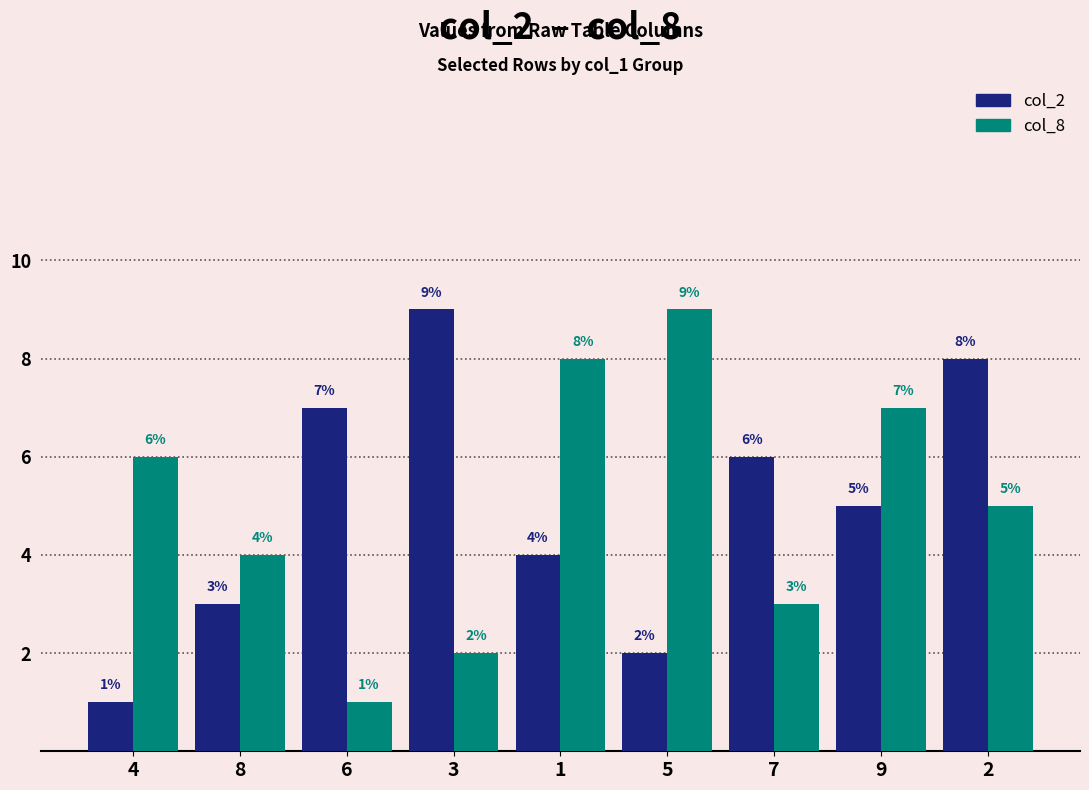

Where is col_2 nearest to the value 5?

9